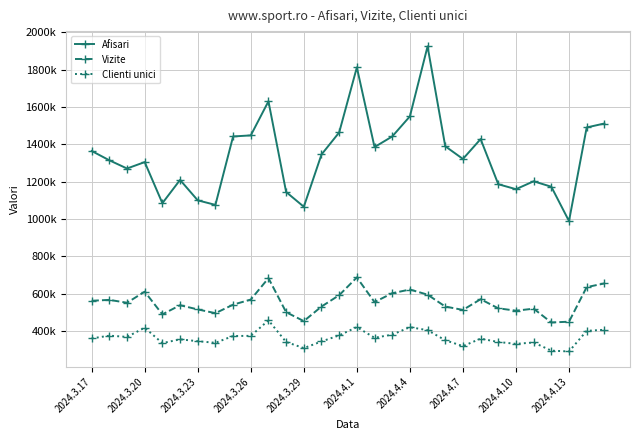

What are all the series names shown in the legend?

Afisari, Vizite, Clienti unici